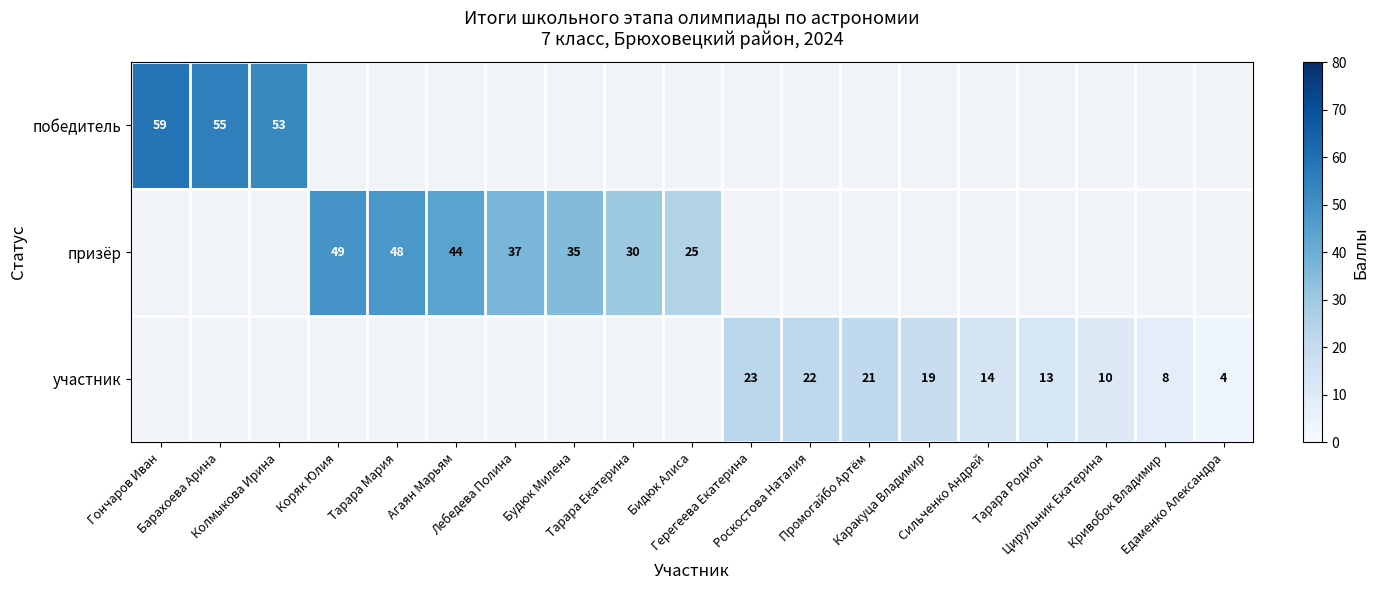

Which category has the lowest value across all series?

Едаменко Александра